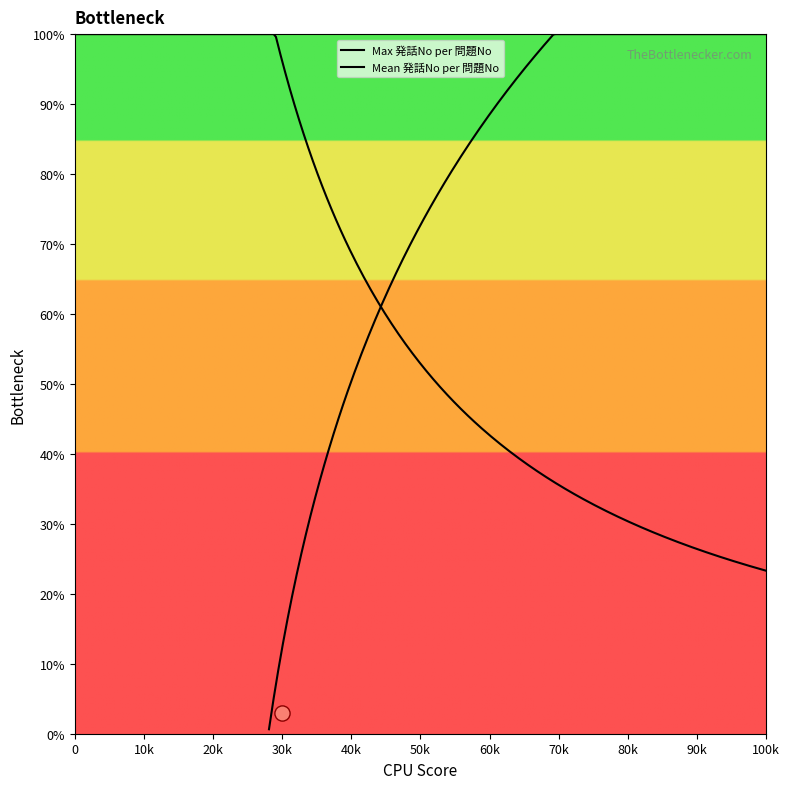

Which series contains the highest Y value?

Max 発話No per 問題No